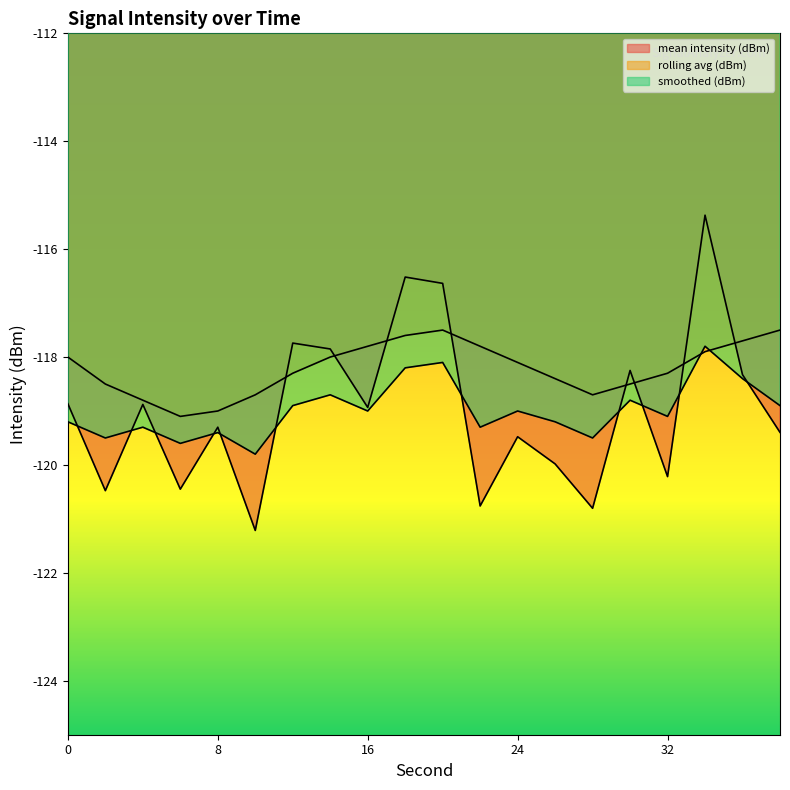

At how many categories does at least one series exceed -120?

20